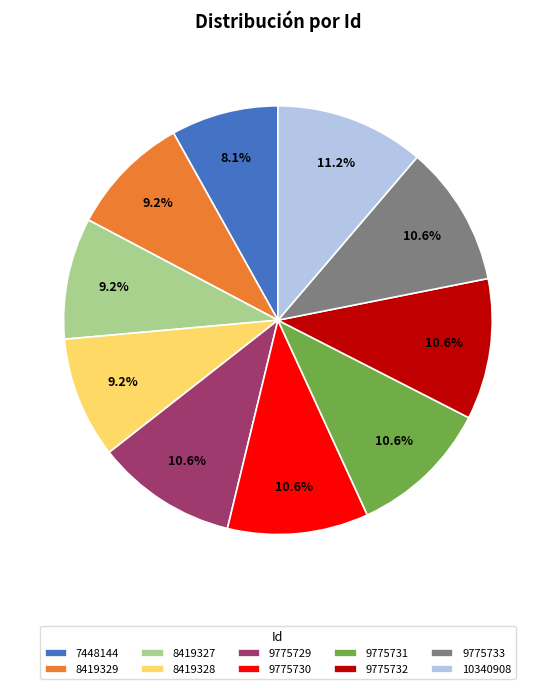

To the nearest percent, what percentage of the pie is 8419327?

9%